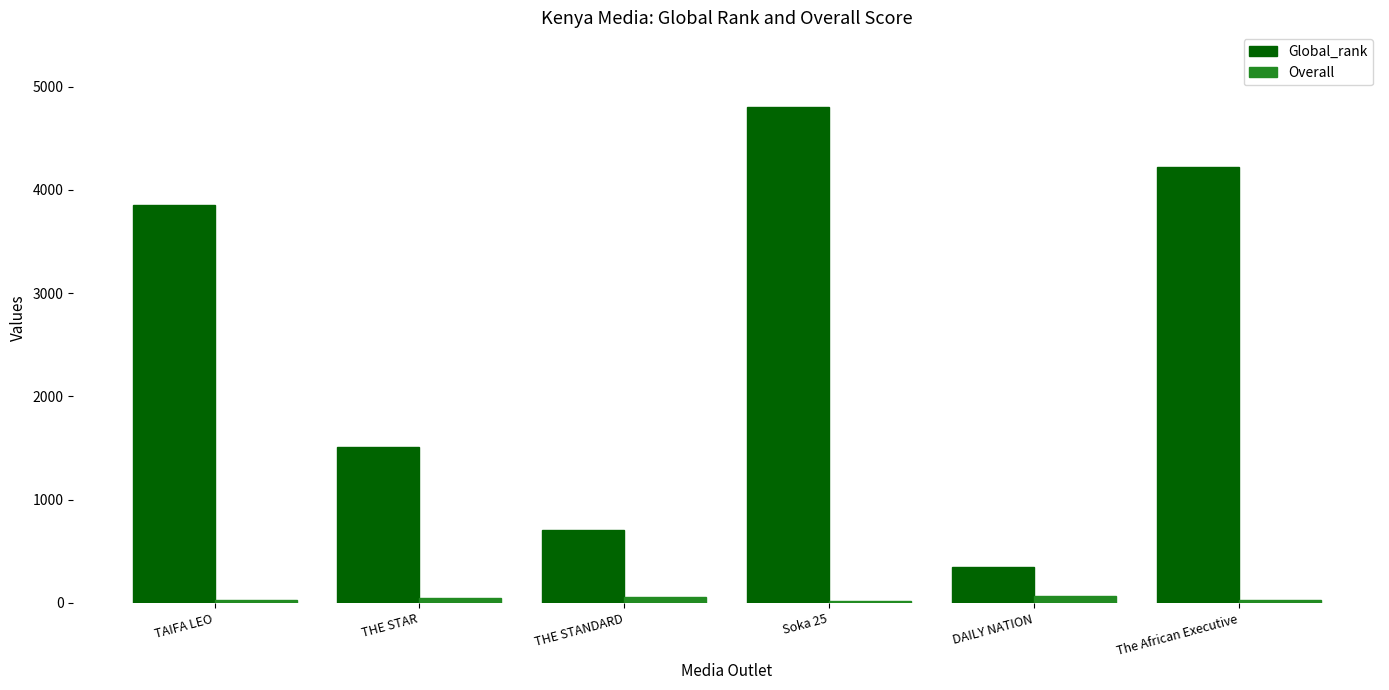

Rank the series by their average value, from lowest to highest.

Overall, Global_rank